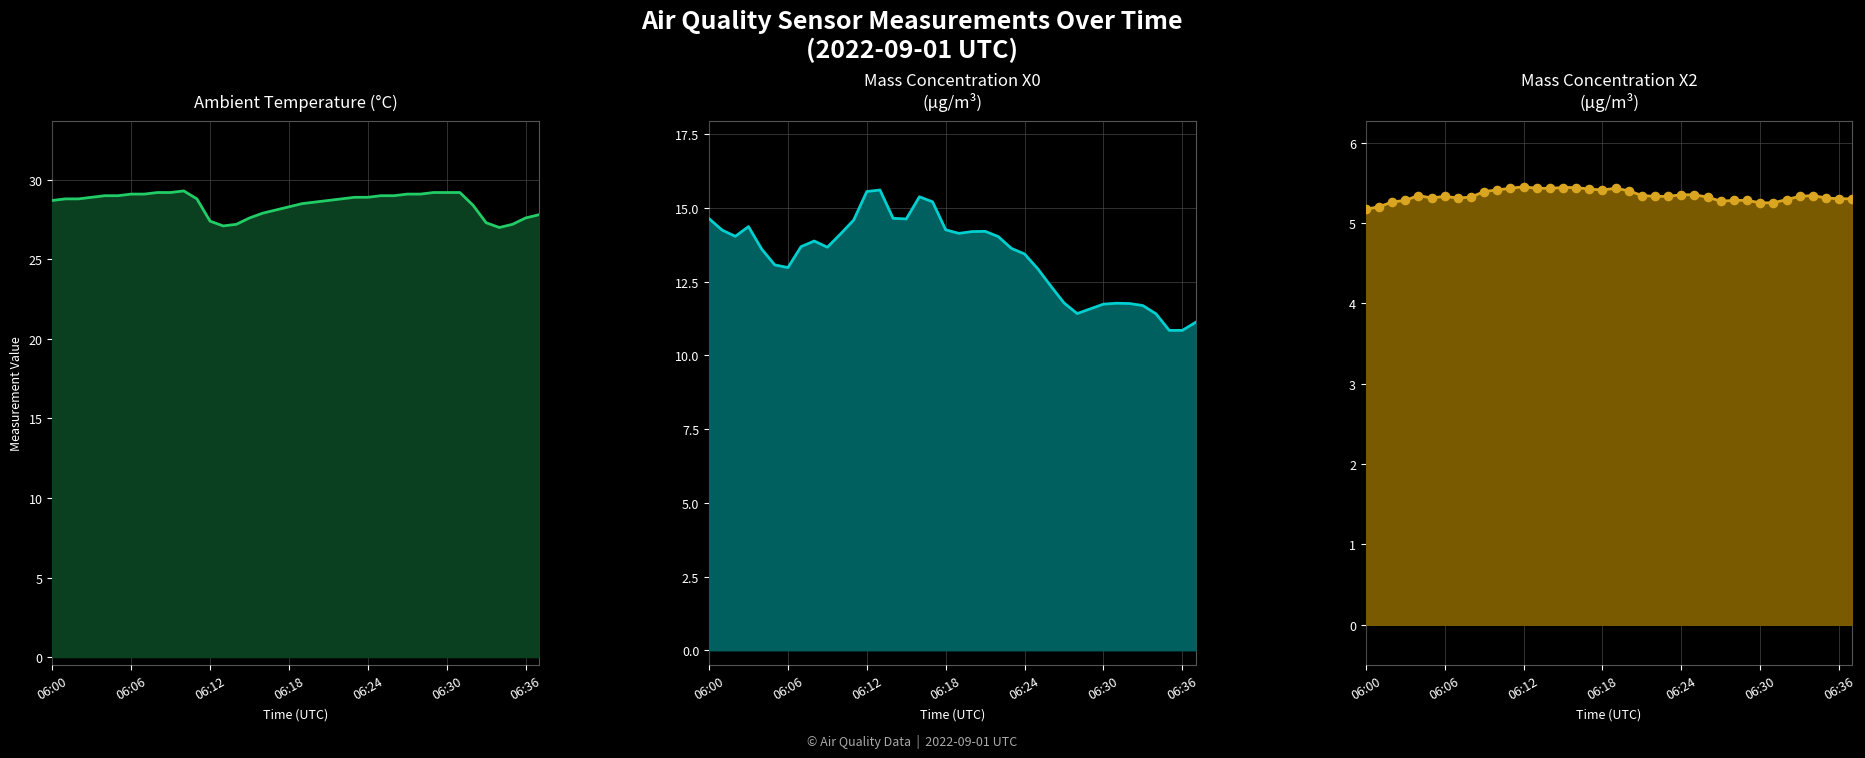

Which series has the largest total across all categories?

Ambient Temperature (°C)